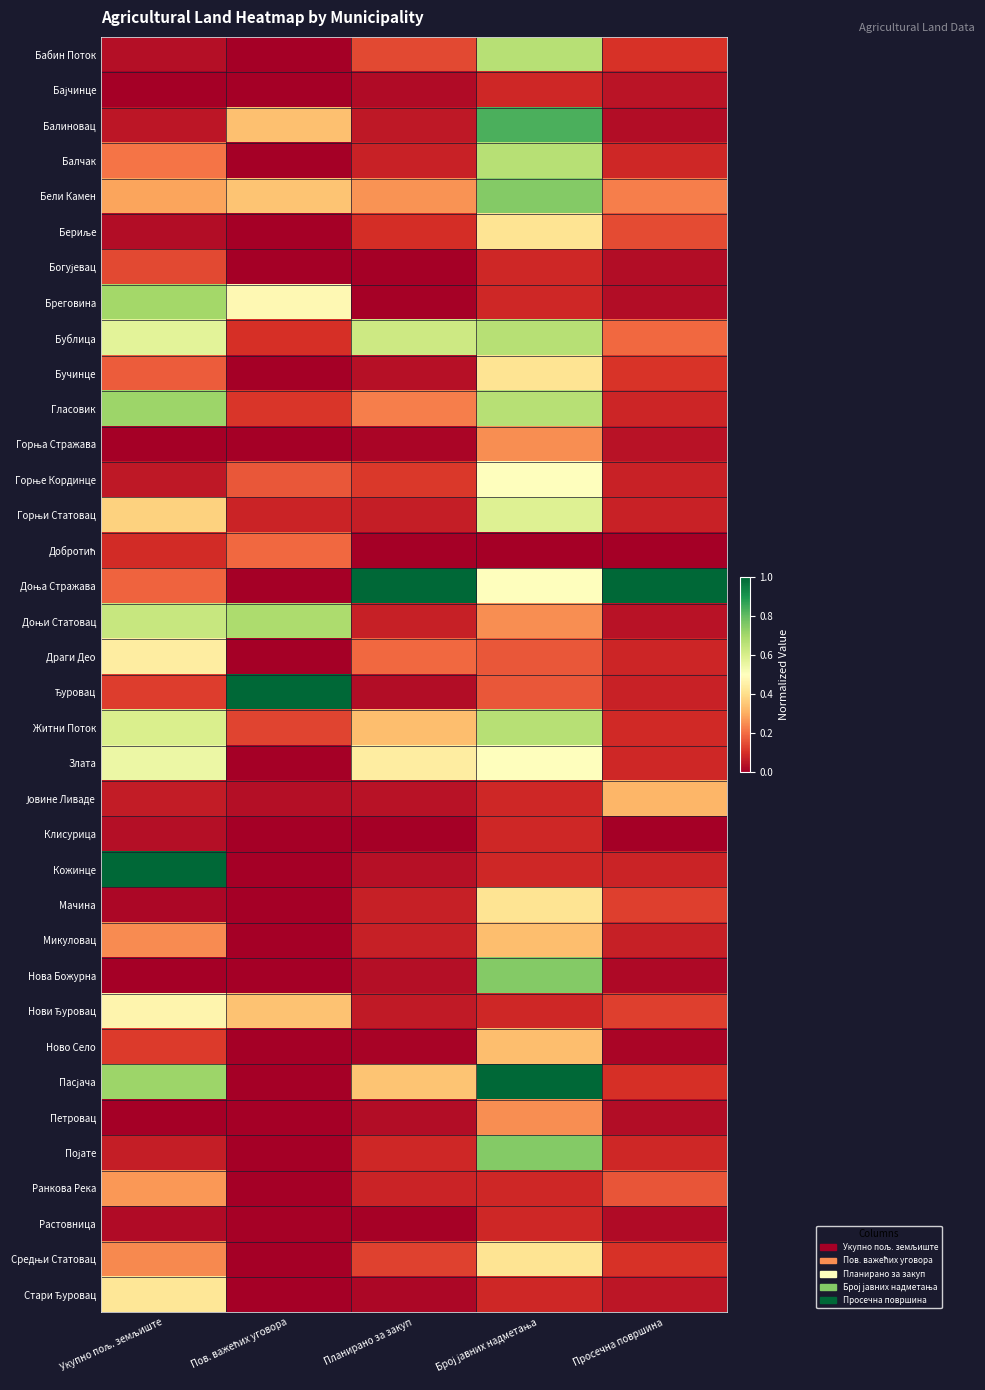

What is the difference between the highest and lowest values at Укупно пољ. земљиште?

1.0